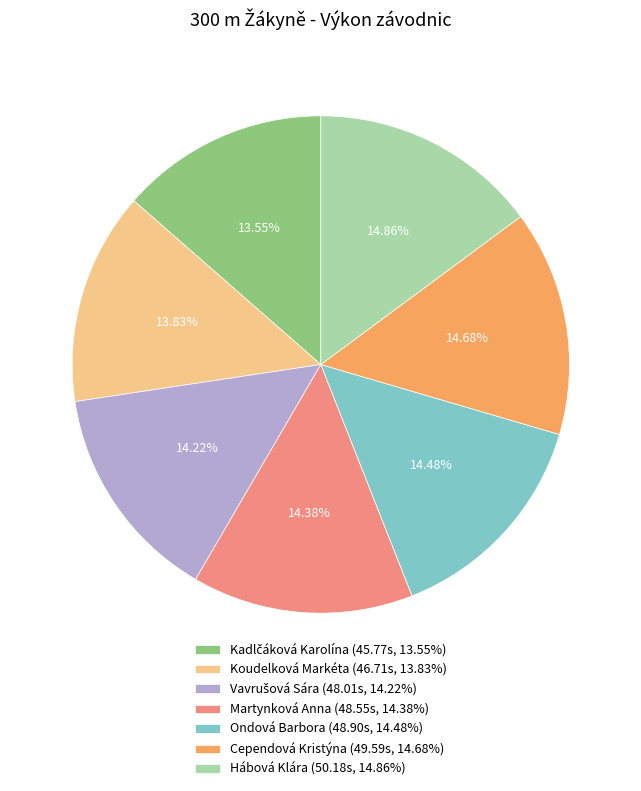

What portion of the pie excludes Ondová Barbora?

85.5%